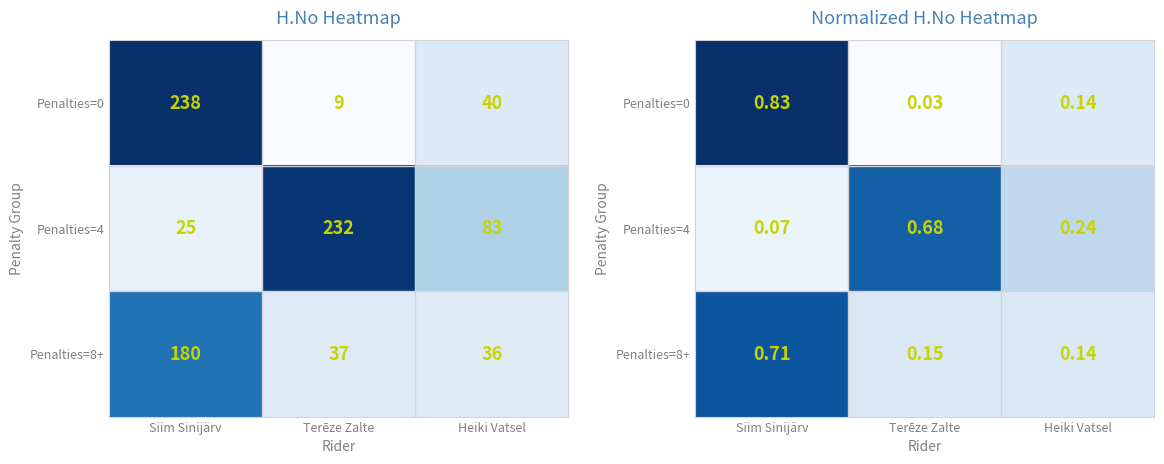

What is the highest value of the Penalties=8+ series?

0.7